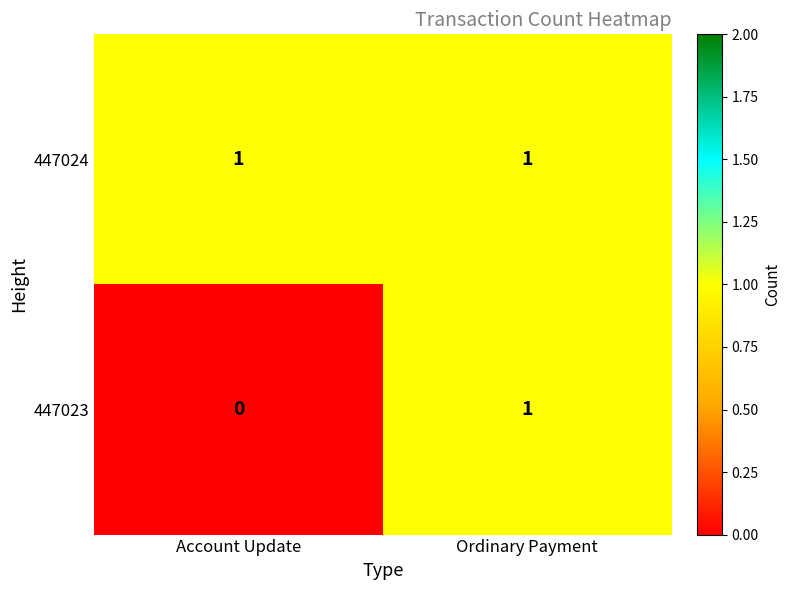

At which label is 447023 closest to 0?

Account Update